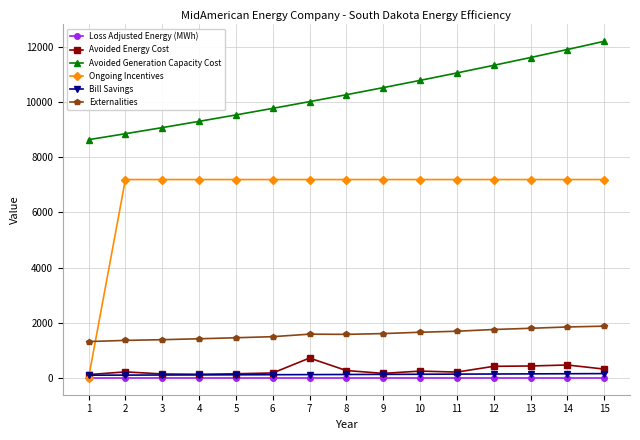

What is the difference between the maximum and minimum values in the Avoided Generation Capacity Cost series?

3566.4